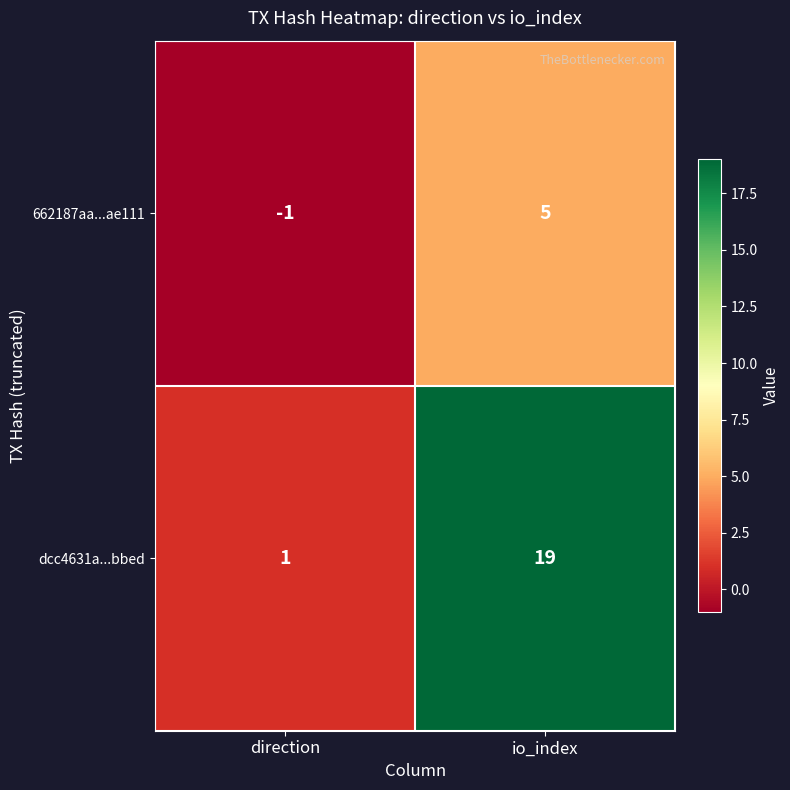

Reading left to right, what are all the values shown in this chart?

662187aa...ae111: -1	5
dcc4631a...bbed: 1	19